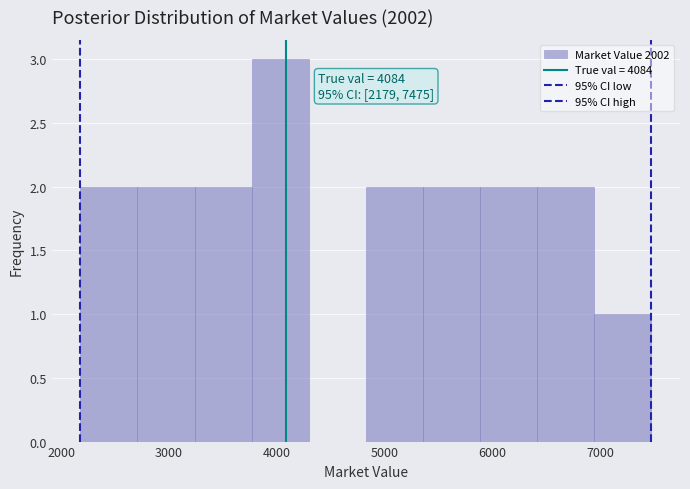

Over which range of the x-axis is the bar tallest?

3800 to 4300